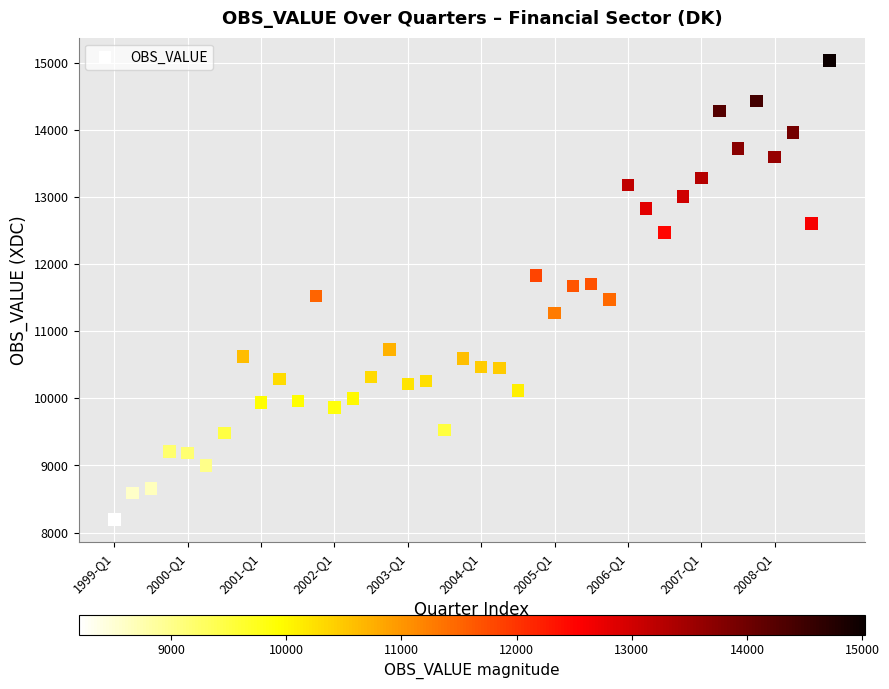

What is the range of Y values (max minus min)?

6832